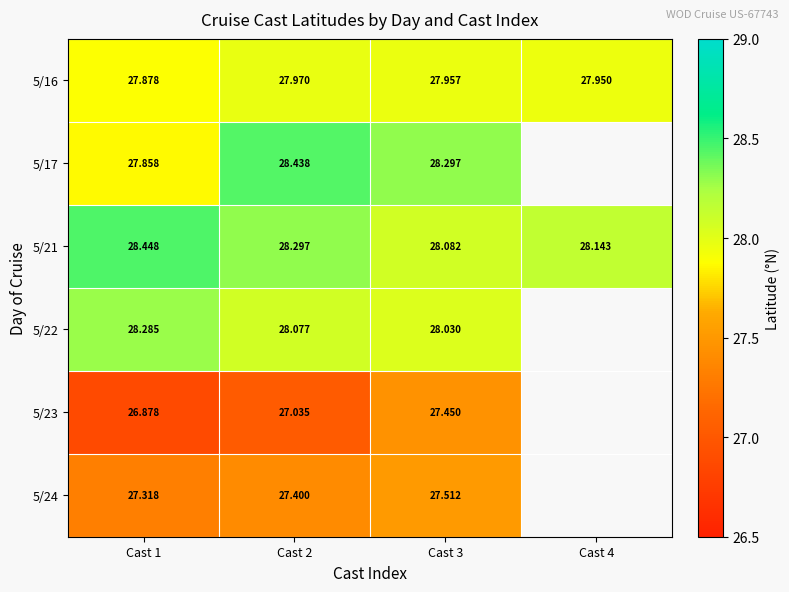

Is the value of 5/17 at Cast 2 greater than the value of 5/16 at Cast 1?

Yes